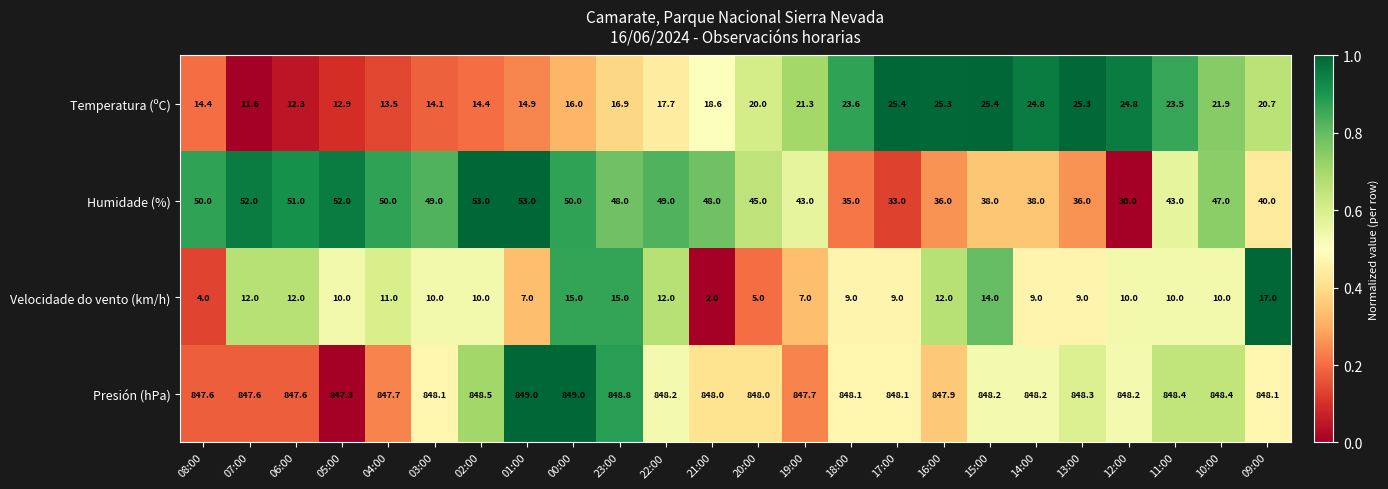

Rank the series at 23:00 from highest to lowest value.

Presión (hPa), Humidade (%), Temperatura (ºC), Velocidade do vento (km/h)